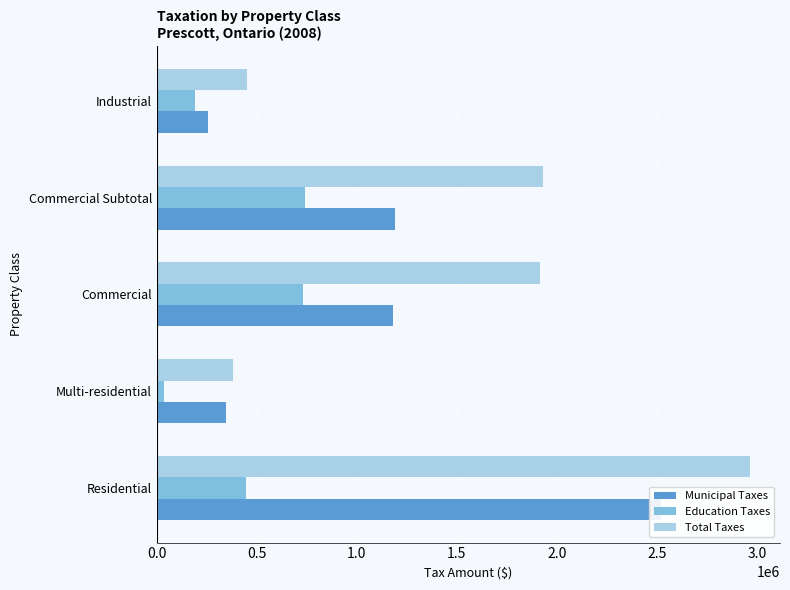

What is the difference between the highest and lowest values at Multi-residential?

345203